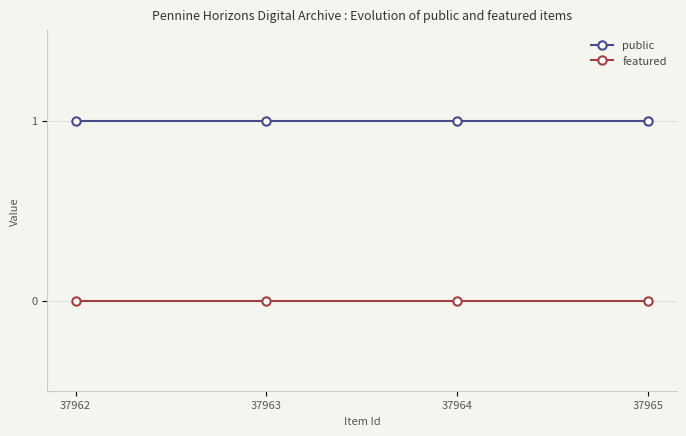

Does the chart display data point markers on the line(s)?

Yes